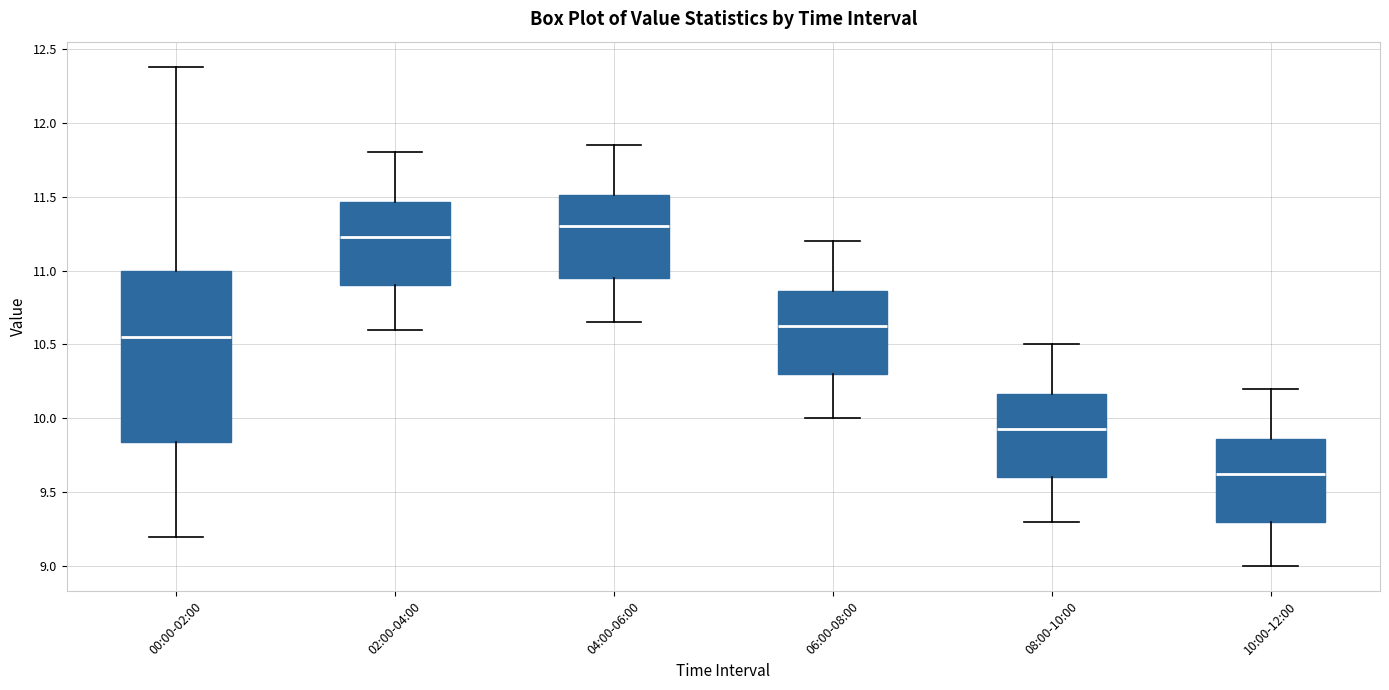

Where is the upper edge of the box for 00:00-02:00 on the y-axis? The values are not printed on the chart, so give them approximately, as read against the axis.

11.00